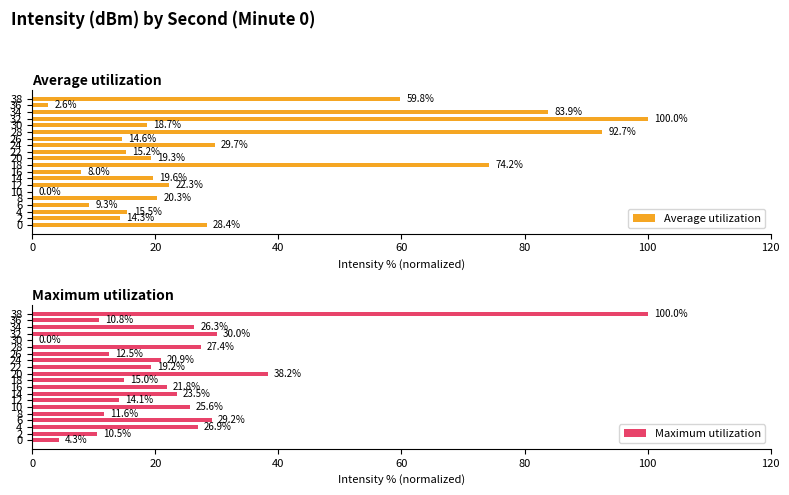

How many data points in Maximum utilization are less than 21?

10